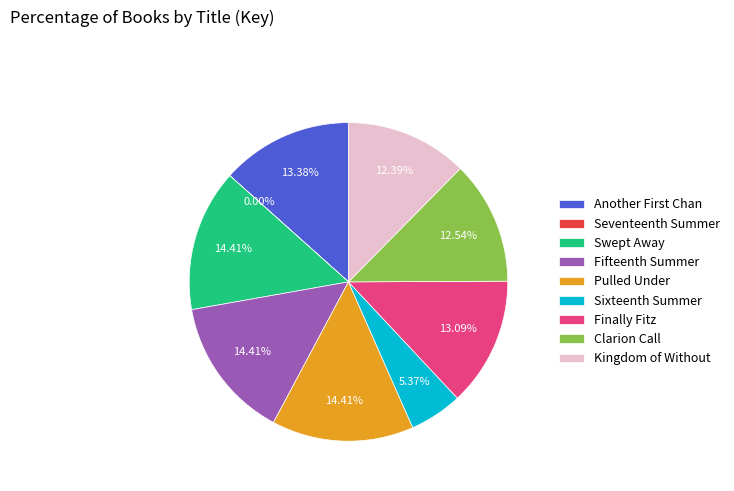

Is it true that Pulled Under is 14% of the pie?

True